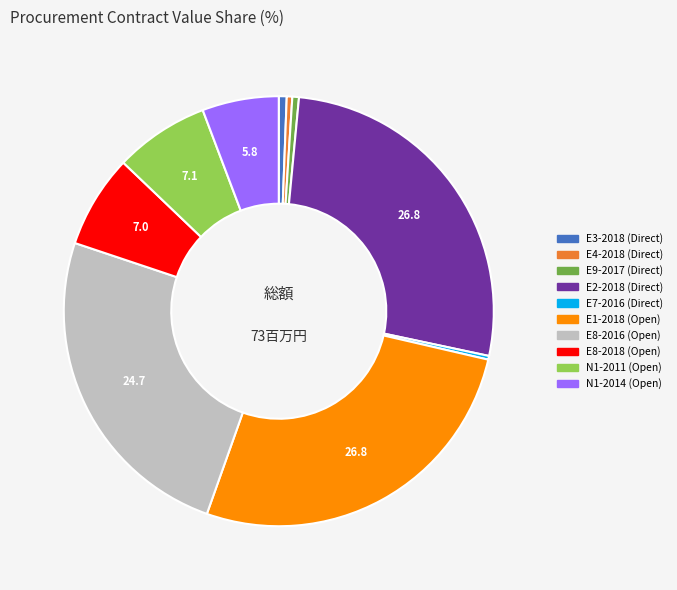

Is there any slice that represents more than half of the pie?

No